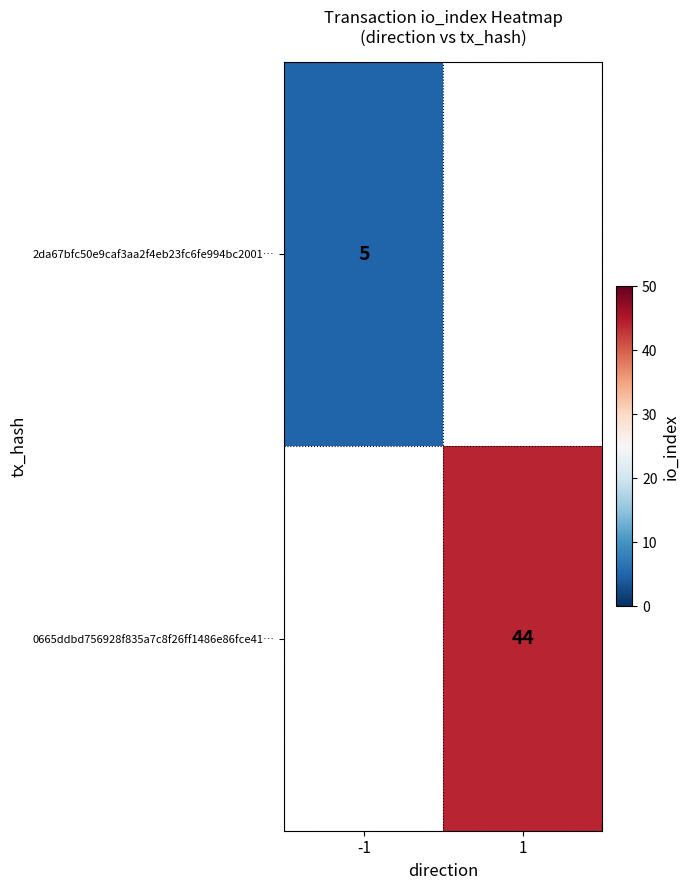

True or false: 2da67bfc50e9caf3aa2f4eb23fc6fe994bc2001… has a value of 5 at -1.

True